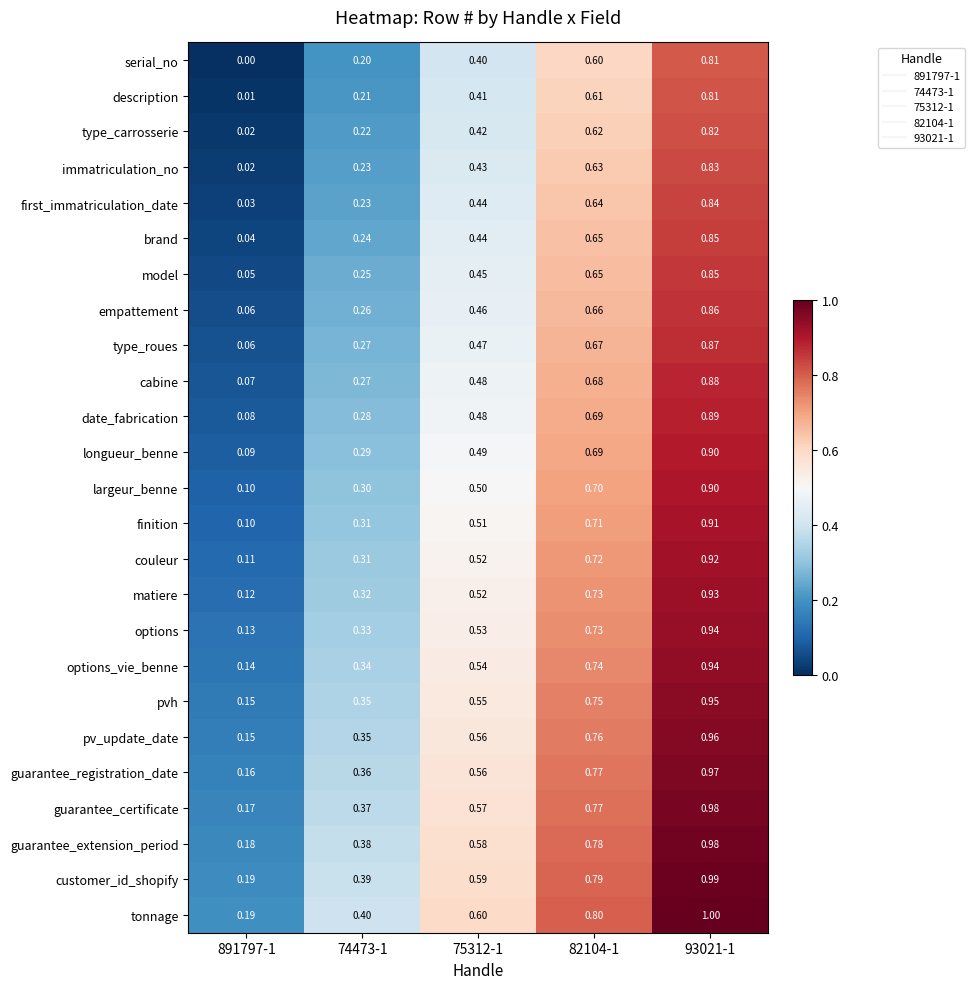

Which series has the largest total across all categories?

tonnage